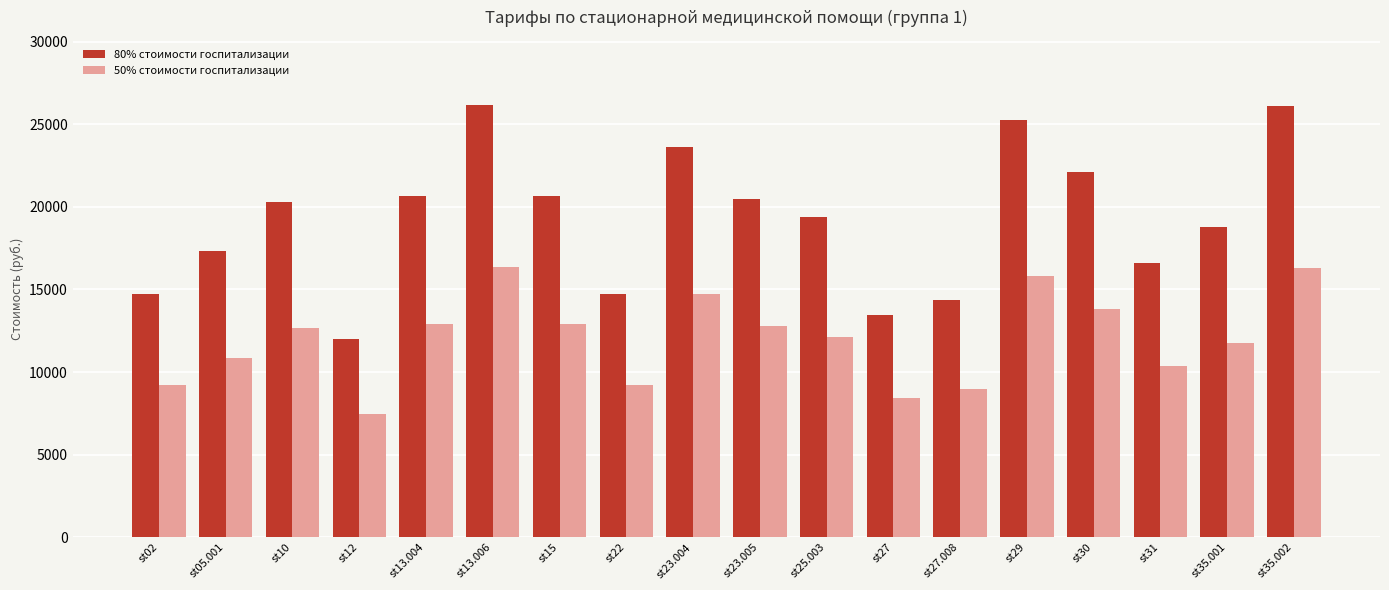

How many bars are there in total?

36